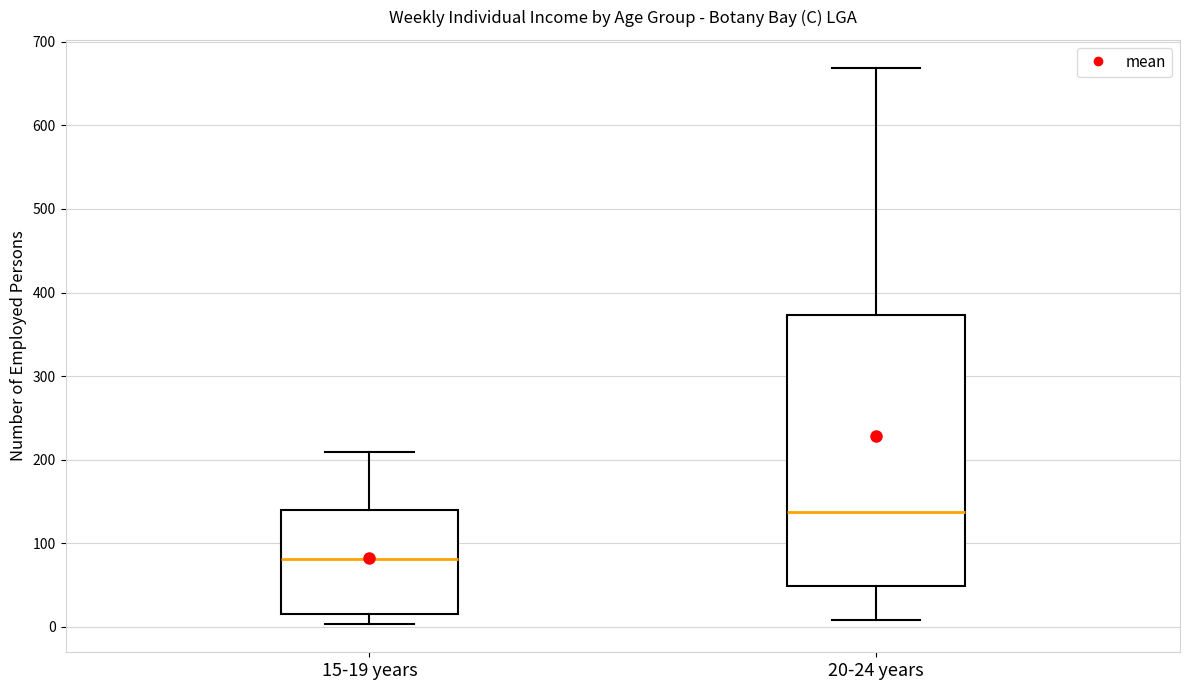

Which box has the highest median line?

20-24 years